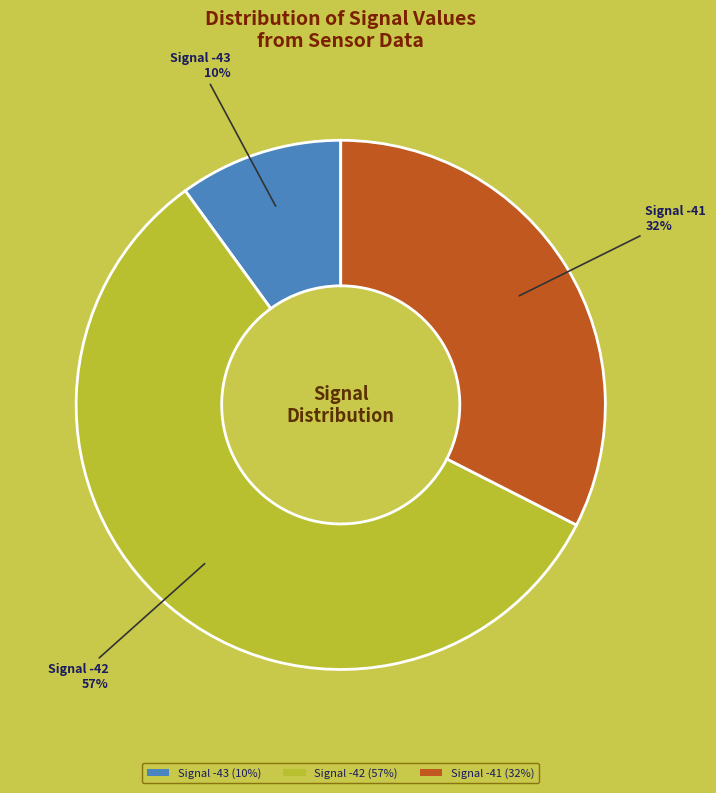

What is the majority slice?

Signal -42 (57%)